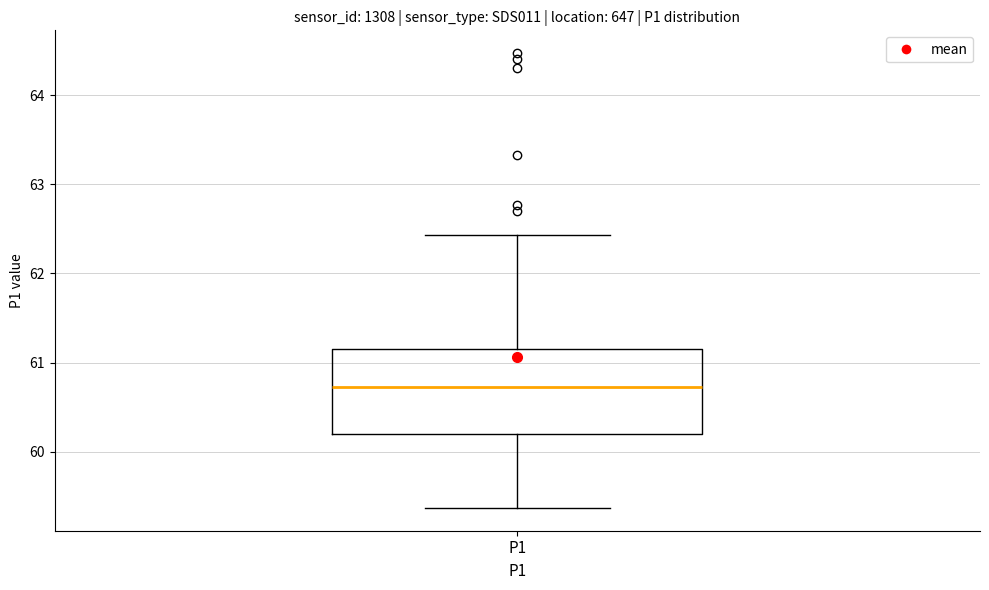

Read this box plot against the y-axis: the position of the median line, the range covered by the box, and the ends of both whiskers. The values are not printed on the chart, so give them approximately, as read against the axis.

median 60.7, box 60.2 to 61.1, whiskers 59.4 to 62.4